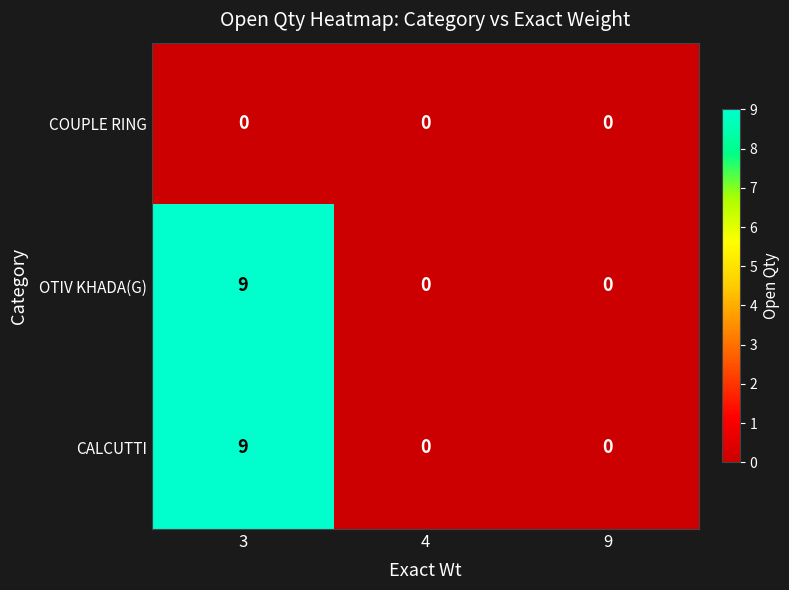

Reading left to right, list all the values displayed in this chart.

COUPLE RING: 0	0	0
OTIV KHADA(G): 9	0	0
CALCUTTI: 9	0	0